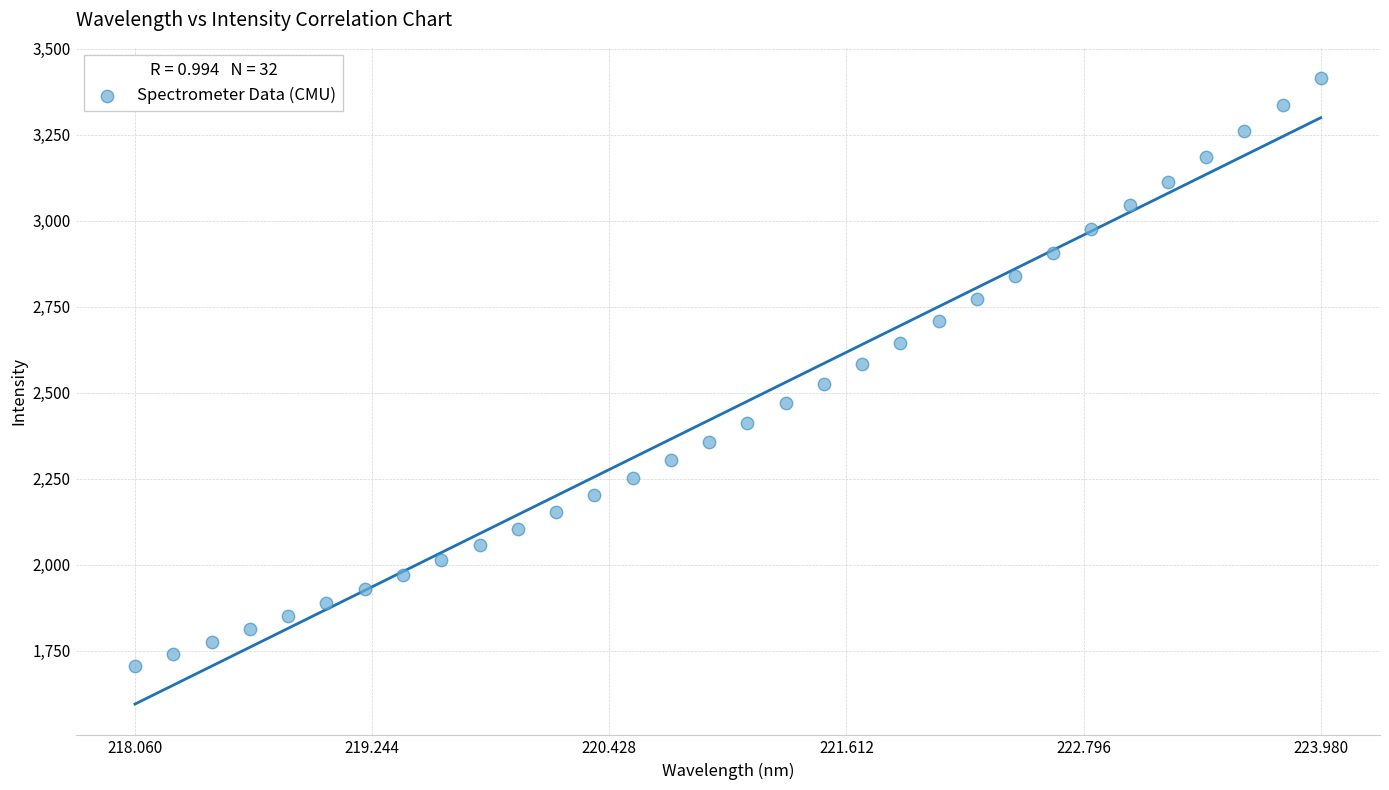

What is the range of X values (max minus min)?

5.9